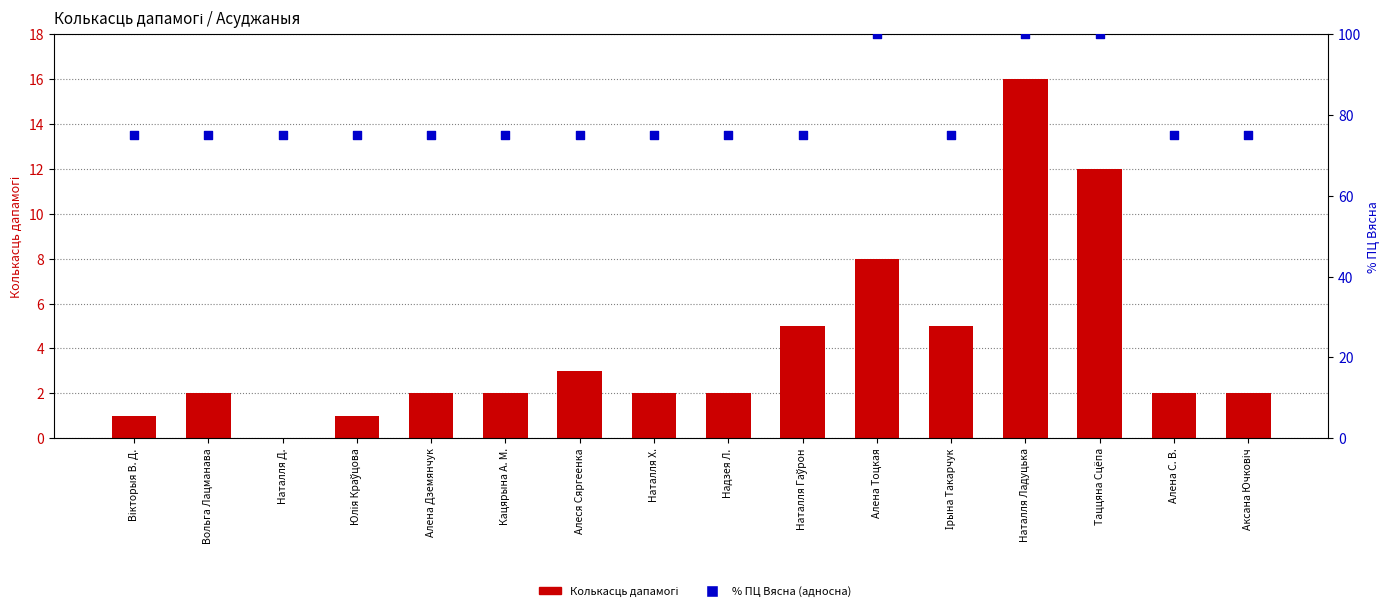

At how many categories does at least one series exceed 19?

16